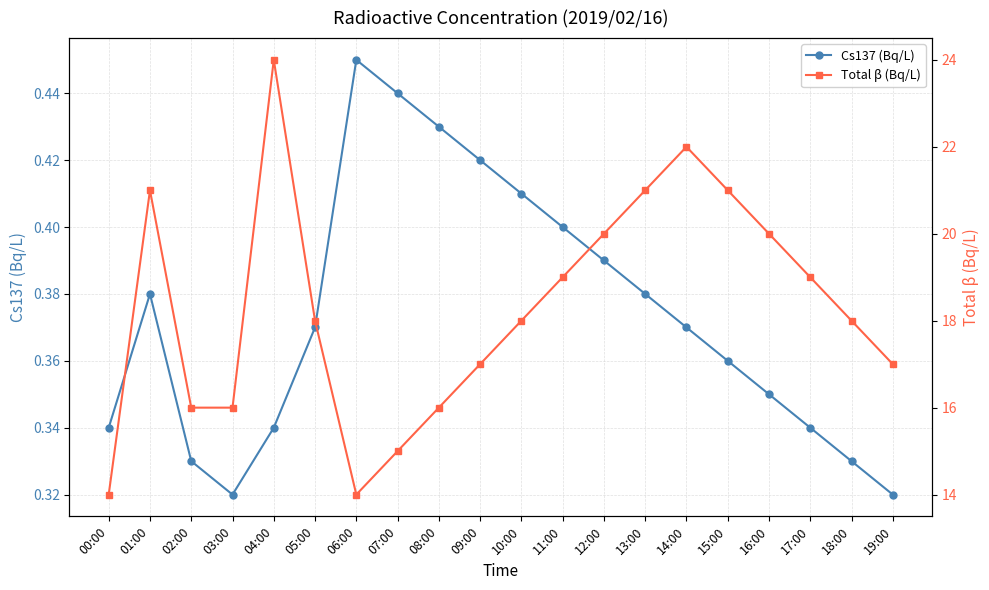

What position from the left is 01:00?

2